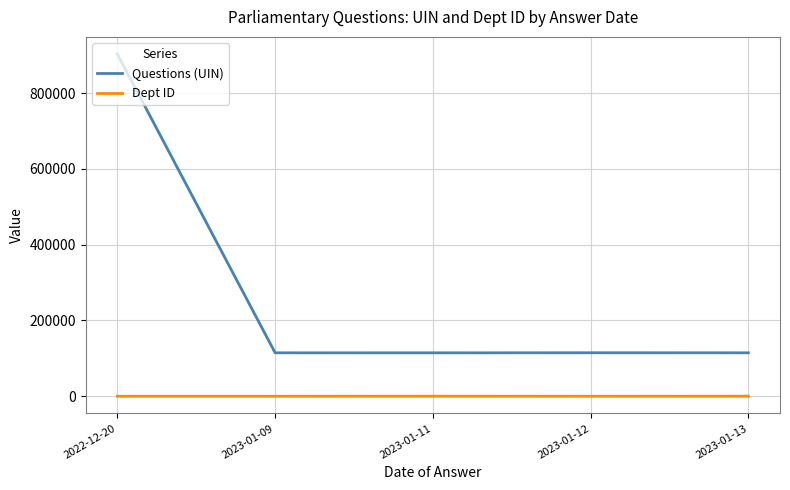

What is the sum of all Dept ID values?

462